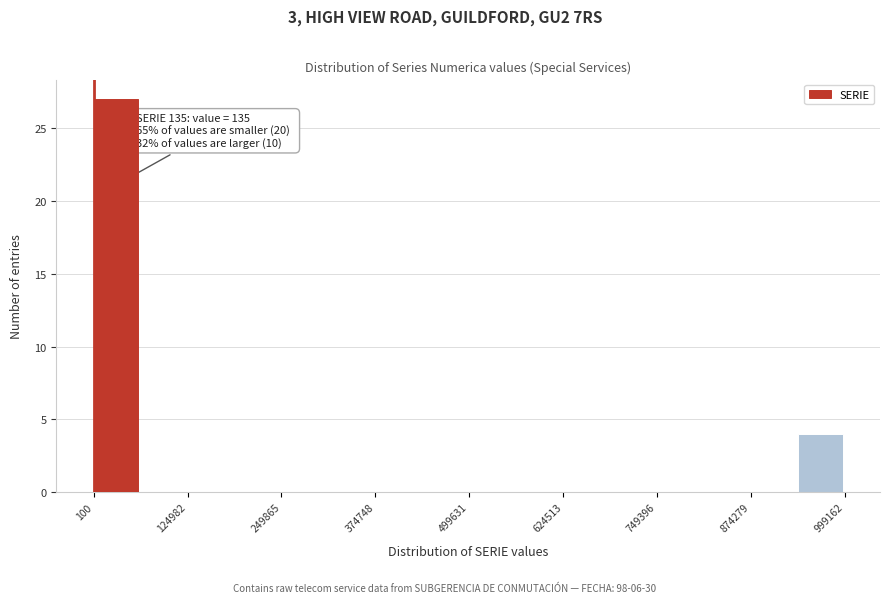

Around what value on the x-axis is the tallest bar? Give the approximate position of its centre, as read against the axis.

20000